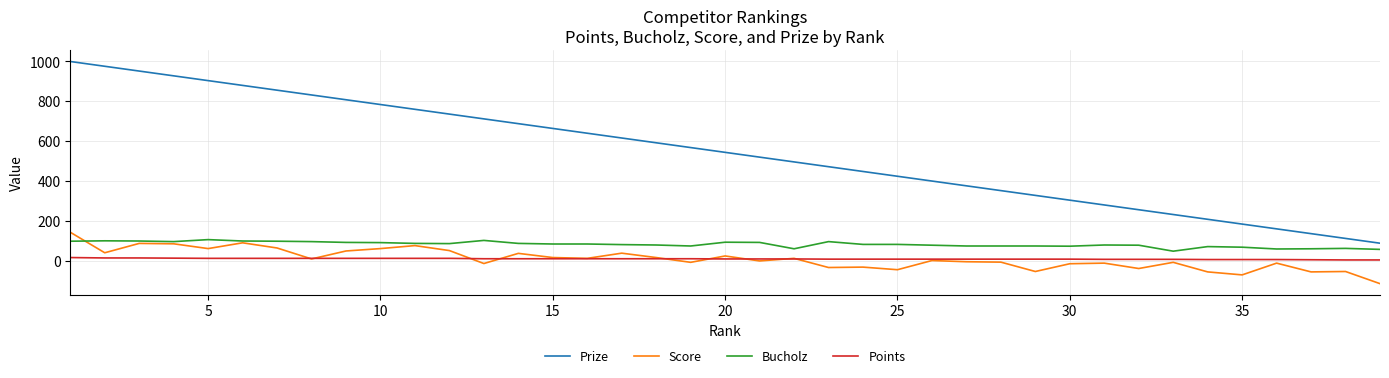

What is the maximum value shown in the chart?

1000